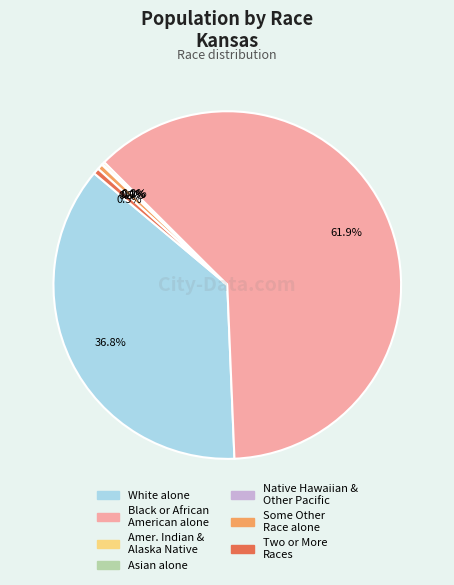

To the nearest percent, what is the combined percentage of Native Hawaiian and Other Pacific and White alone?

37%